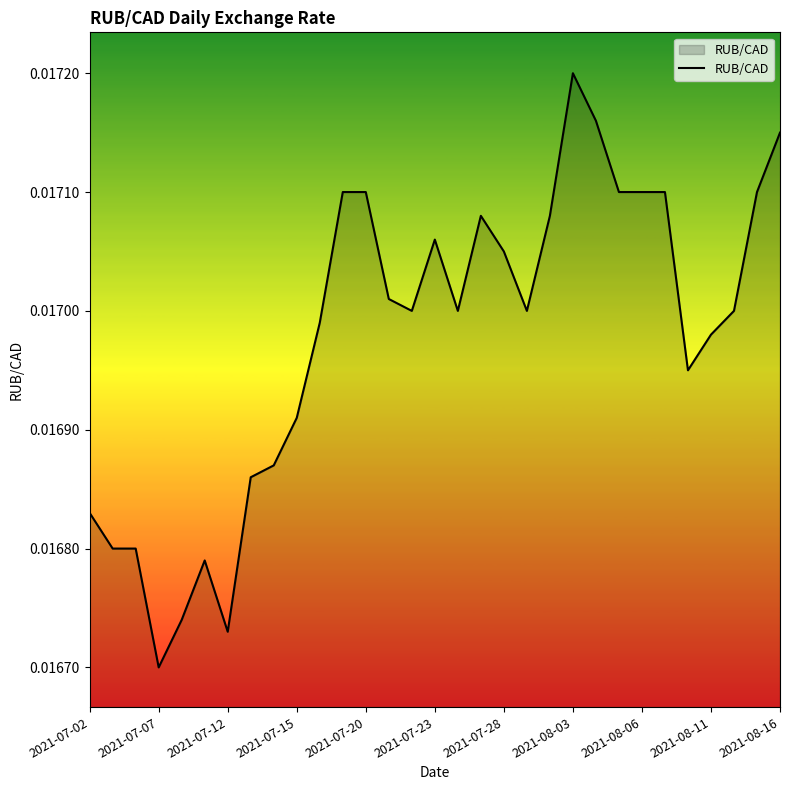

Does the chart display data point markers on the line(s)?

No